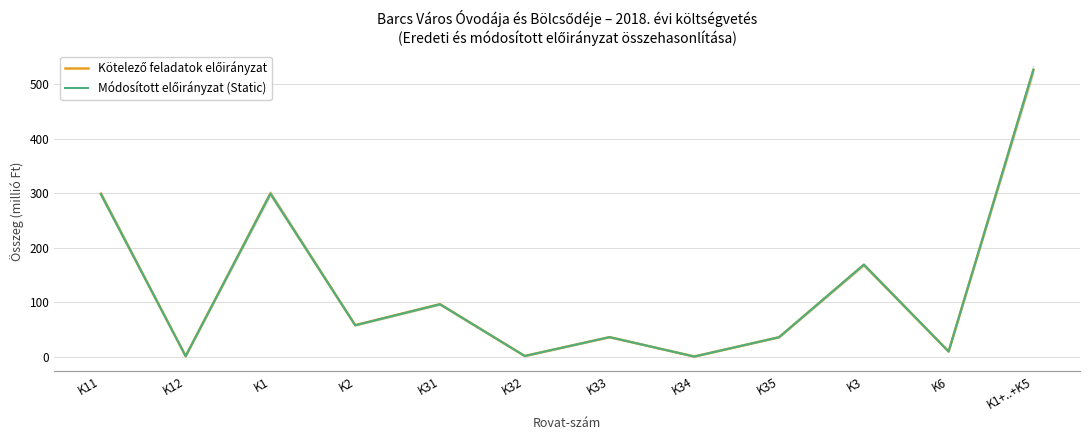

Between which two adjacent categories do Kötelező feladatok előirányzat and Módosított előirányzat (Static) first intersect?

K32 and K33